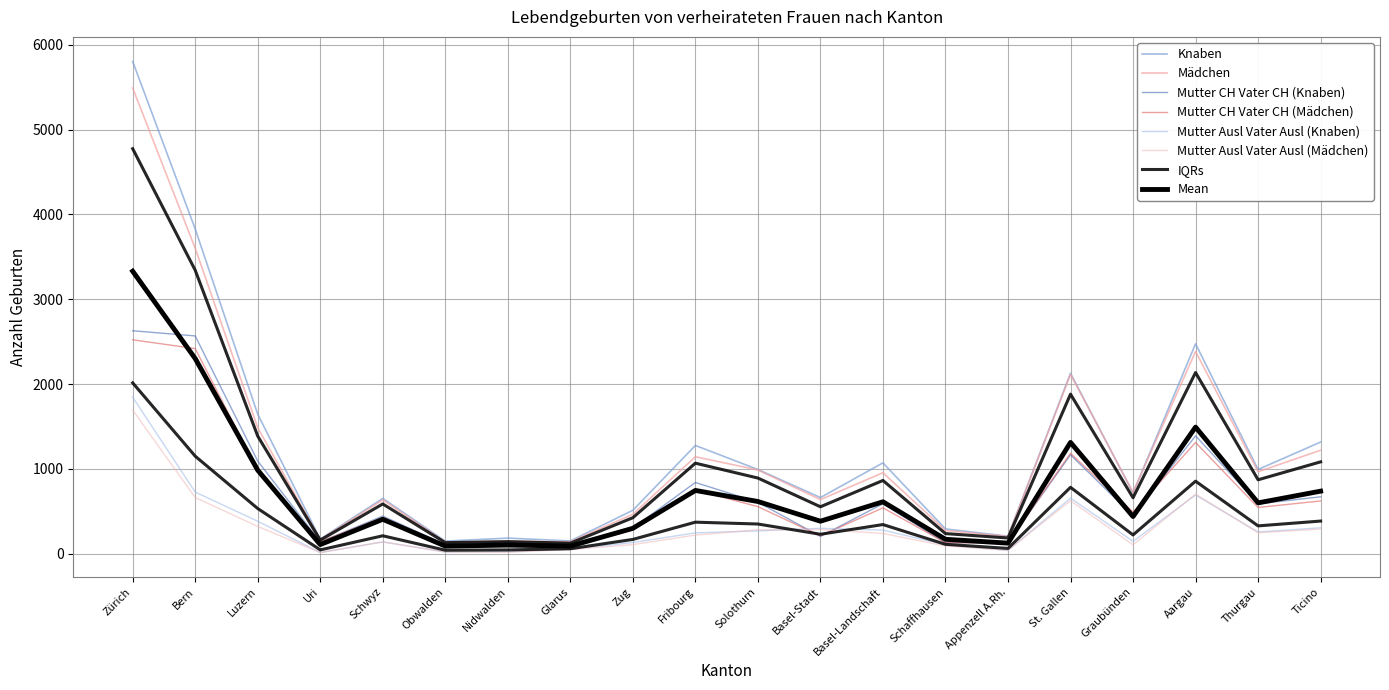

What is the difference between the highest and lowest values at Obwalden?

129